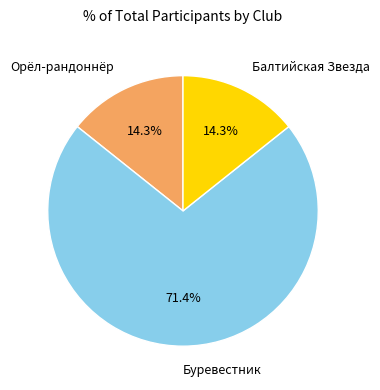

Which has a higher value, Балтийская Звезда or Буревестник?

Буревестник